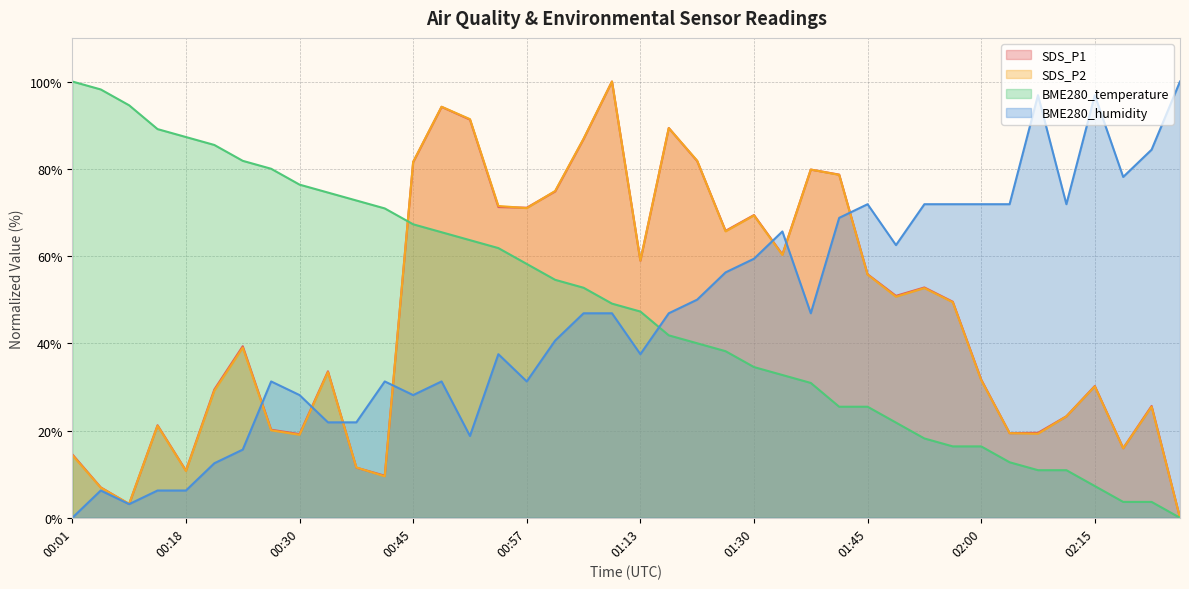

What is the label of the 26th point from the right?

00:51